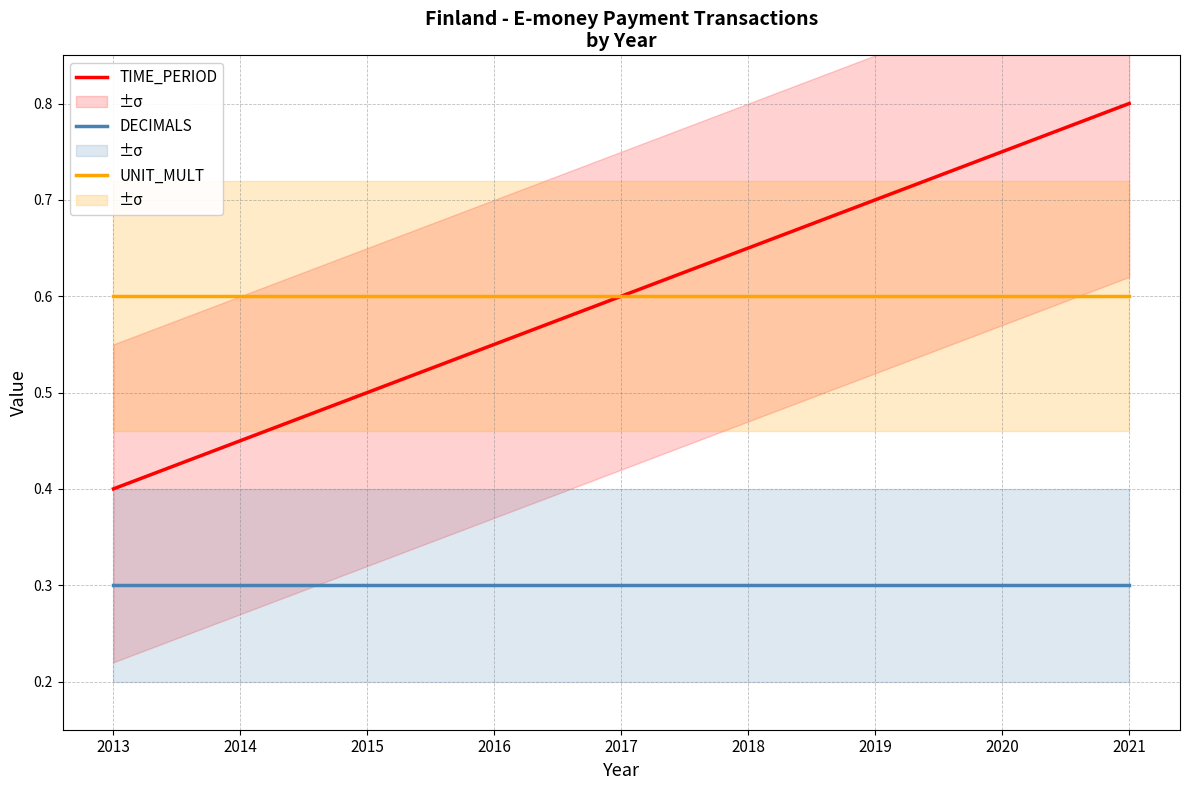

At which category is the sum across all series the highest?

2021